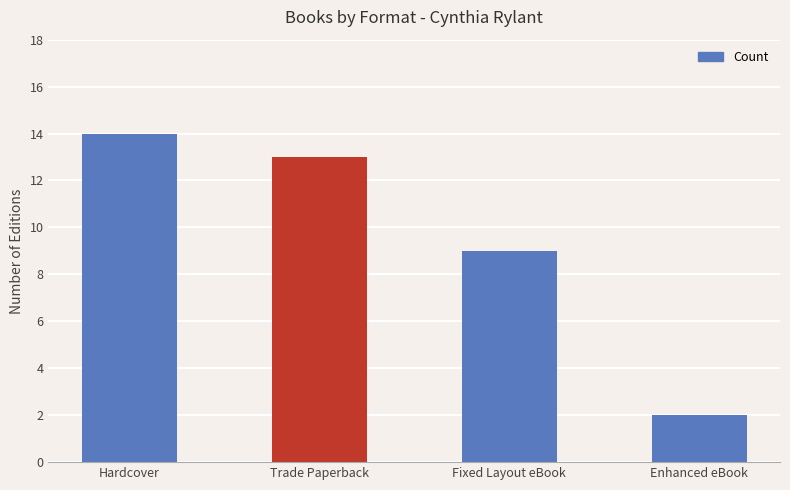

Rank the categories by value from highest to lowest.

Hardcover, Trade Paperback, Fixed Layout eBook, Enhanced eBook